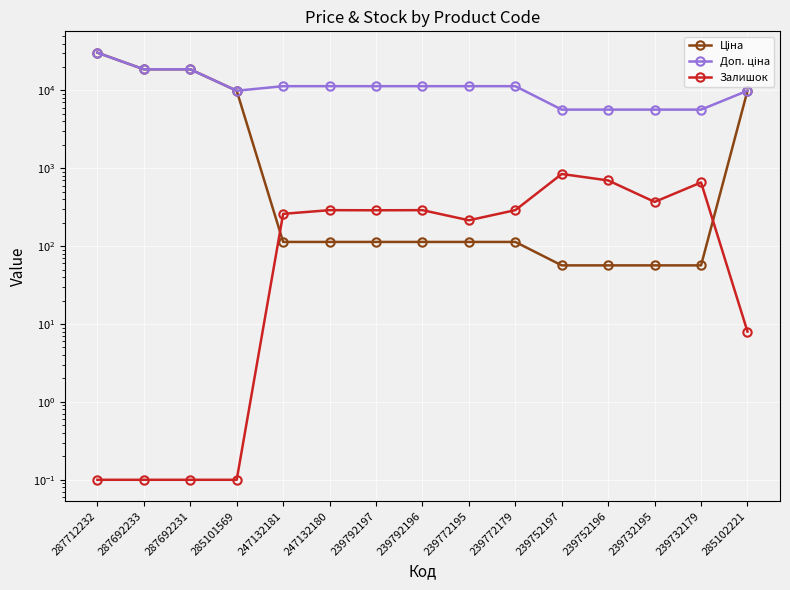

Which label corresponds to the largest value in the chart?

287712232